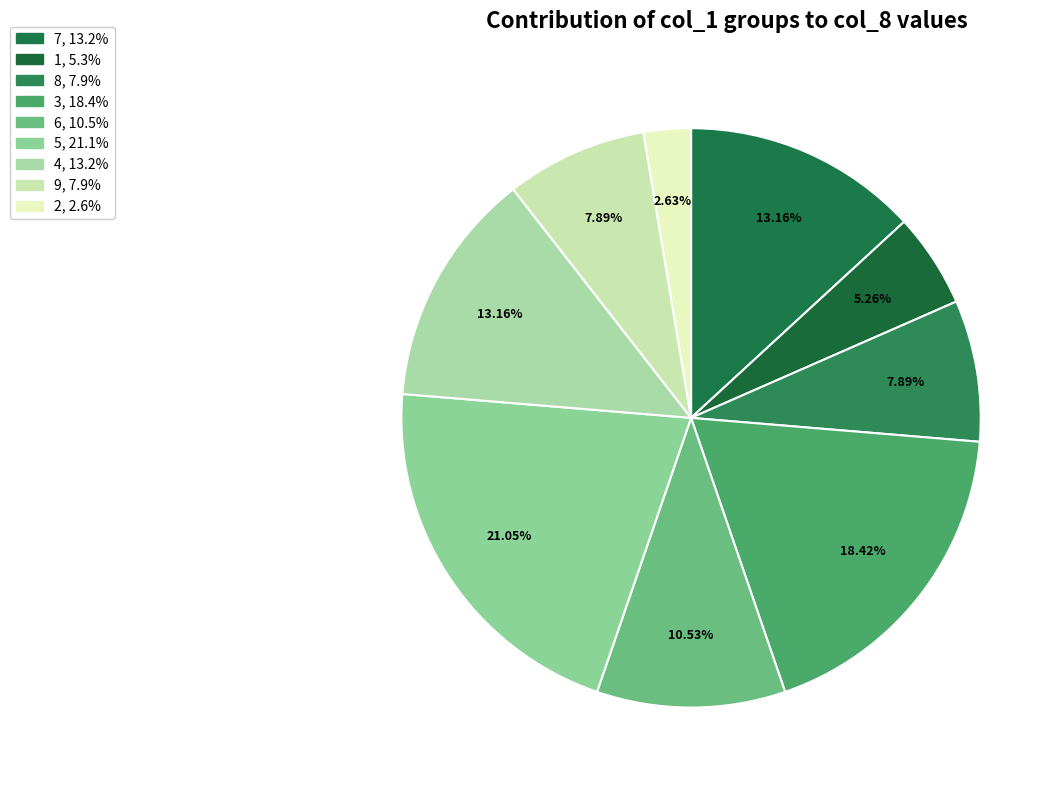

Which category has the biggest portion of the pie?

5